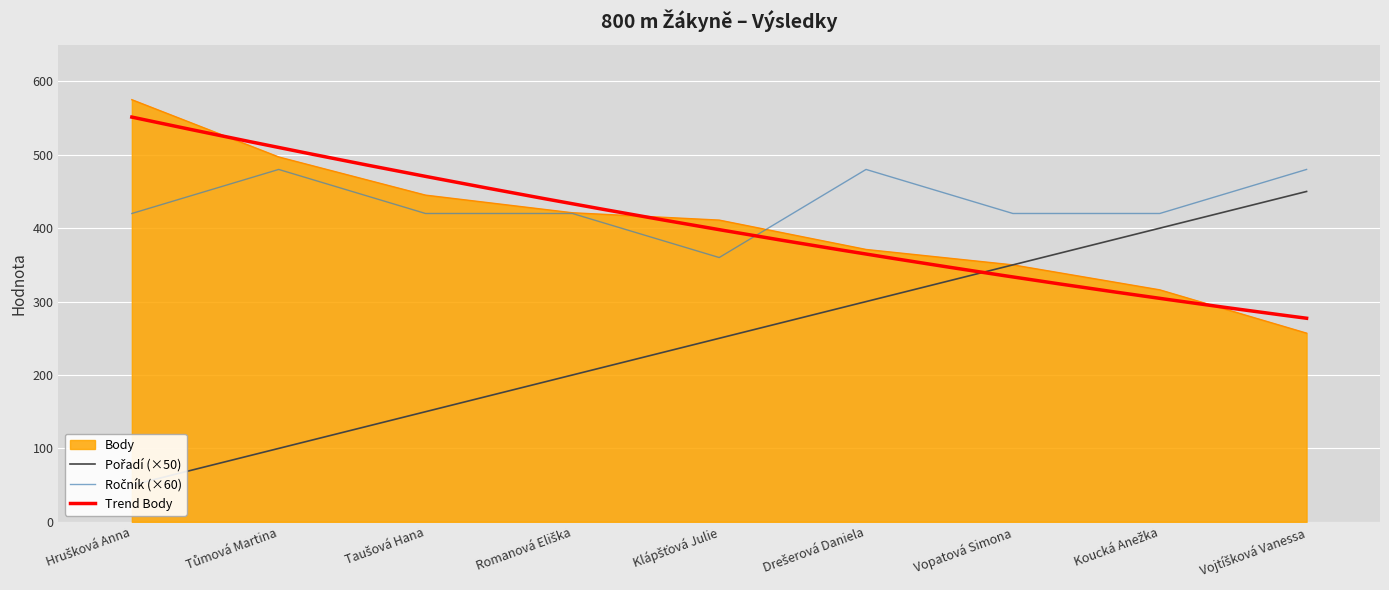

Which series has the largest range (max minus min)?

Pořadí